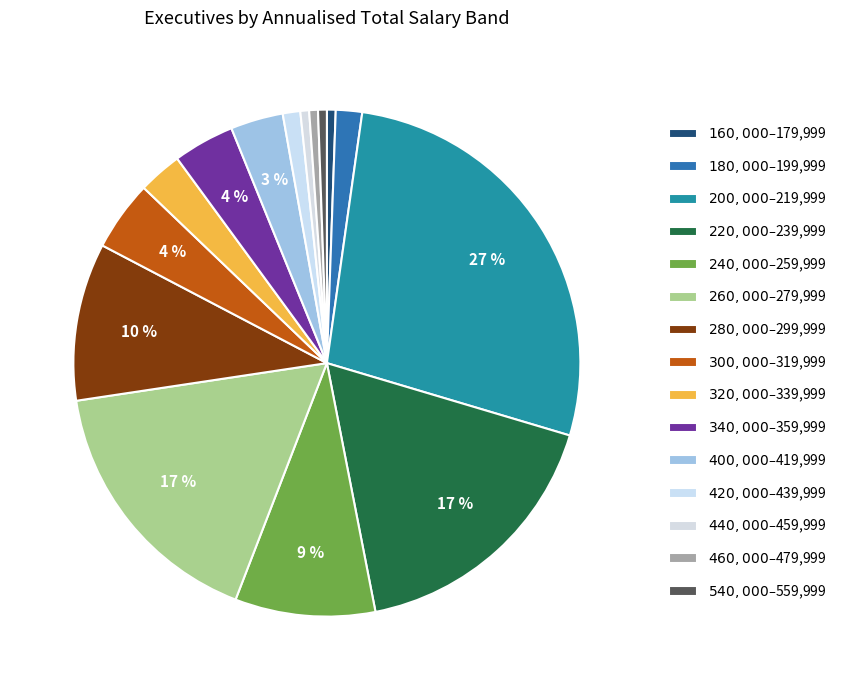

Is it true that $540,000–$559,999 is 6% of the pie?

False